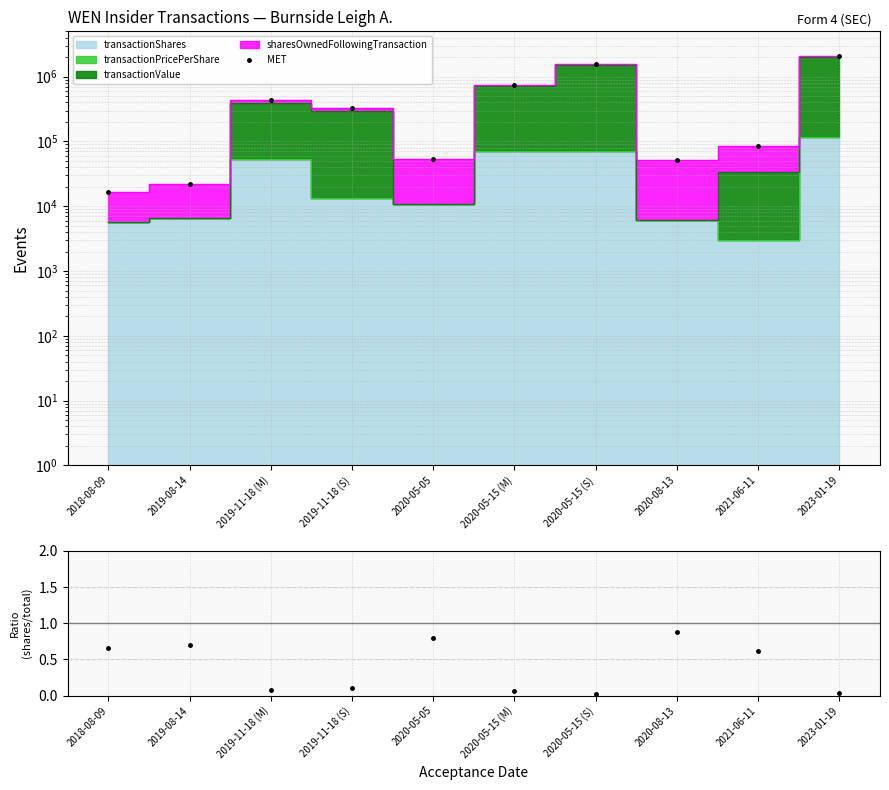

What is the value of the ratio point at the 9th from the left?

0.6